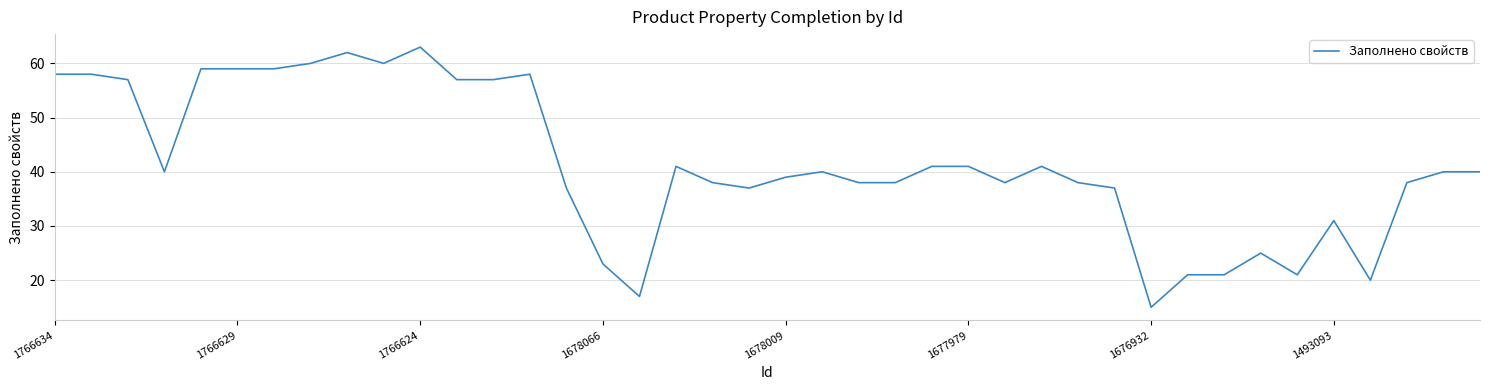

What is the sum of all values?

1663